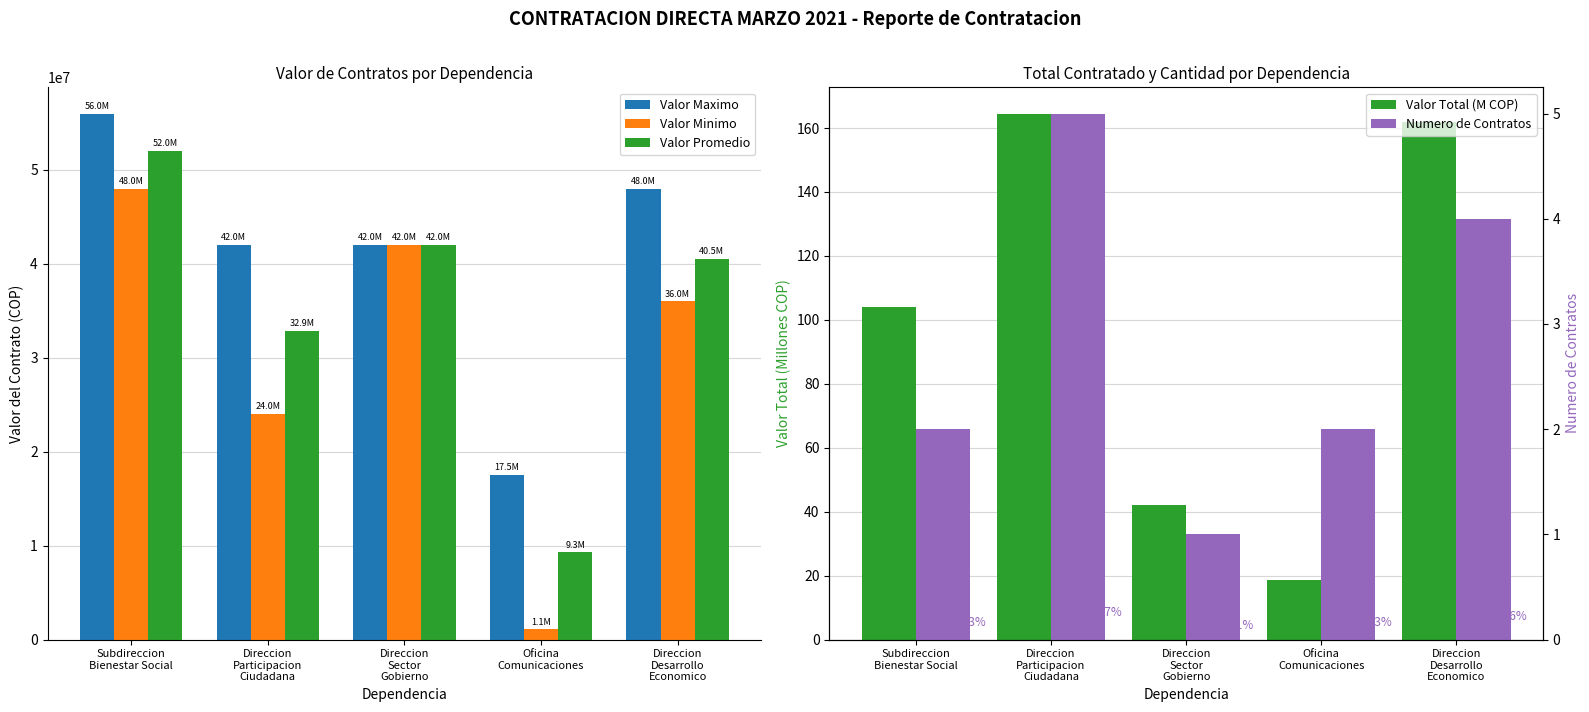

How many data points in Valor Promedio are above 40500000?

2